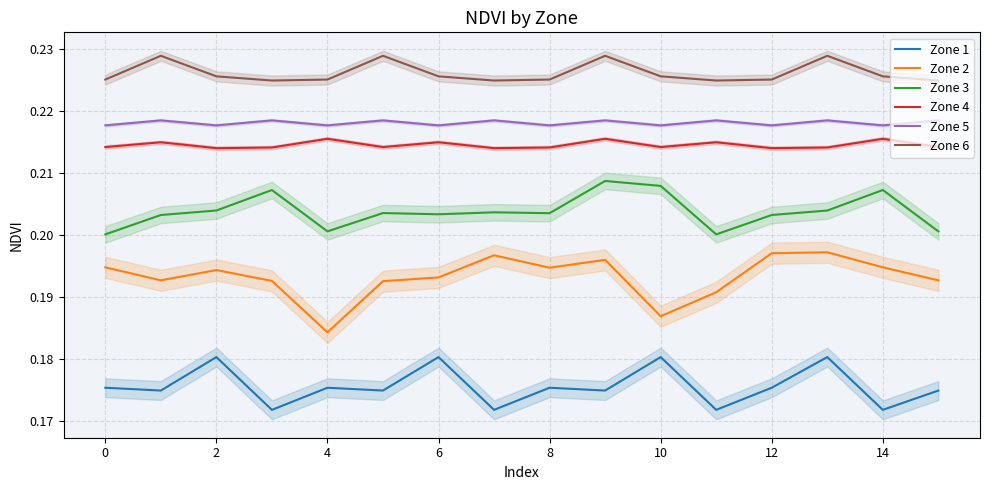

Reading left to right, extract all data points from this chart.

Zone 1: 0.2	0.2	0.2	0.2	0.2	0.2	0.2	0.2	0.2	0.2	0.2	0.2	0.2	0.2	0.2	0.2
Zone 2: 0.2	0.2	0.2	0.2	0.2	0.2	0.2	0.2	0.2	0.2	0.2	0.2	0.2	0.2	0.2	0.2
Zone 3: 0.2	0.2	0.2	0.2	0.2	0.2	0.2	0.2	0.2	0.2	0.2	0.2	0.2	0.2	0.2	0.2
Zone 4: 0.2	0.2	0.2	0.2	0.2	0.2	0.2	0.2	0.2	0.2	0.2	0.2	0.2	0.2	0.2	0.2
Zone 5: 0.2	0.2	0.2	0.2	0.2	0.2	0.2	0.2	0.2	0.2	0.2	0.2	0.2	0.2	0.2	0.2
Zone 6: 0.2	0.2	0.2	0.2	0.2	0.2	0.2	0.2	0.2	0.2	0.2	0.2	0.2	0.2	0.2	0.2